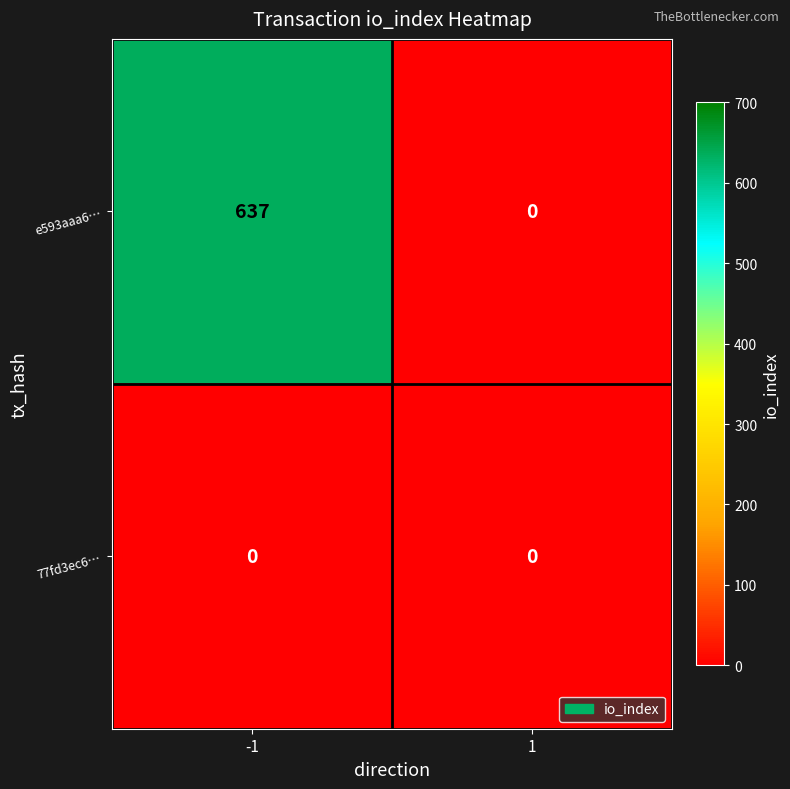

Rank the series at -1 from lowest to highest value.

77fd3ec6…, e593aaa6…